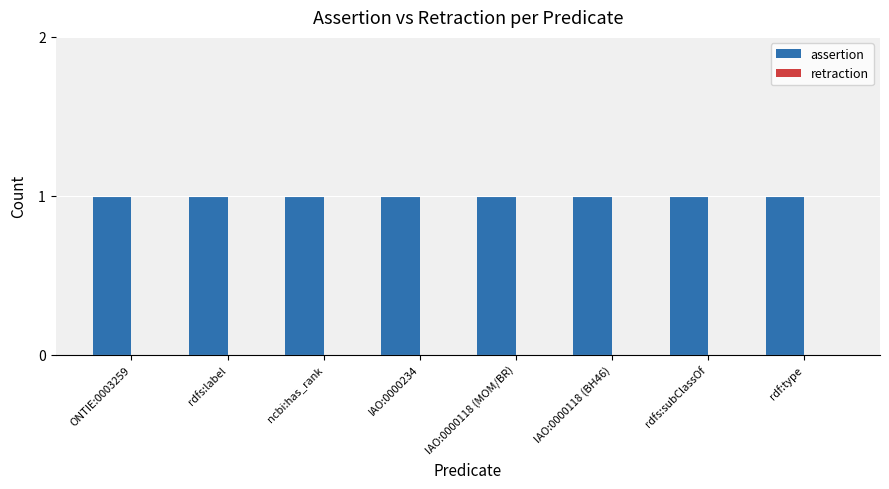

Which label corresponds to the largest value in the chart?

ONTIE:0003259